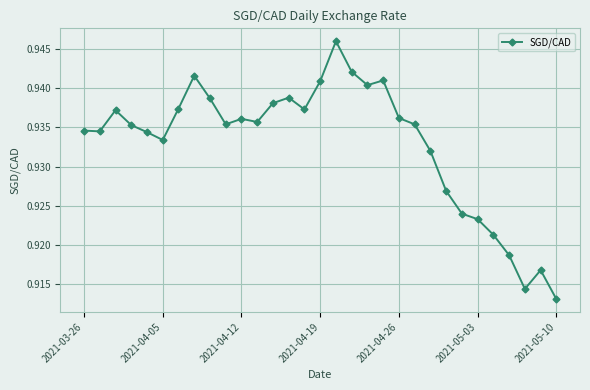

True or false: the data has more than 0 interior local peaks.

True